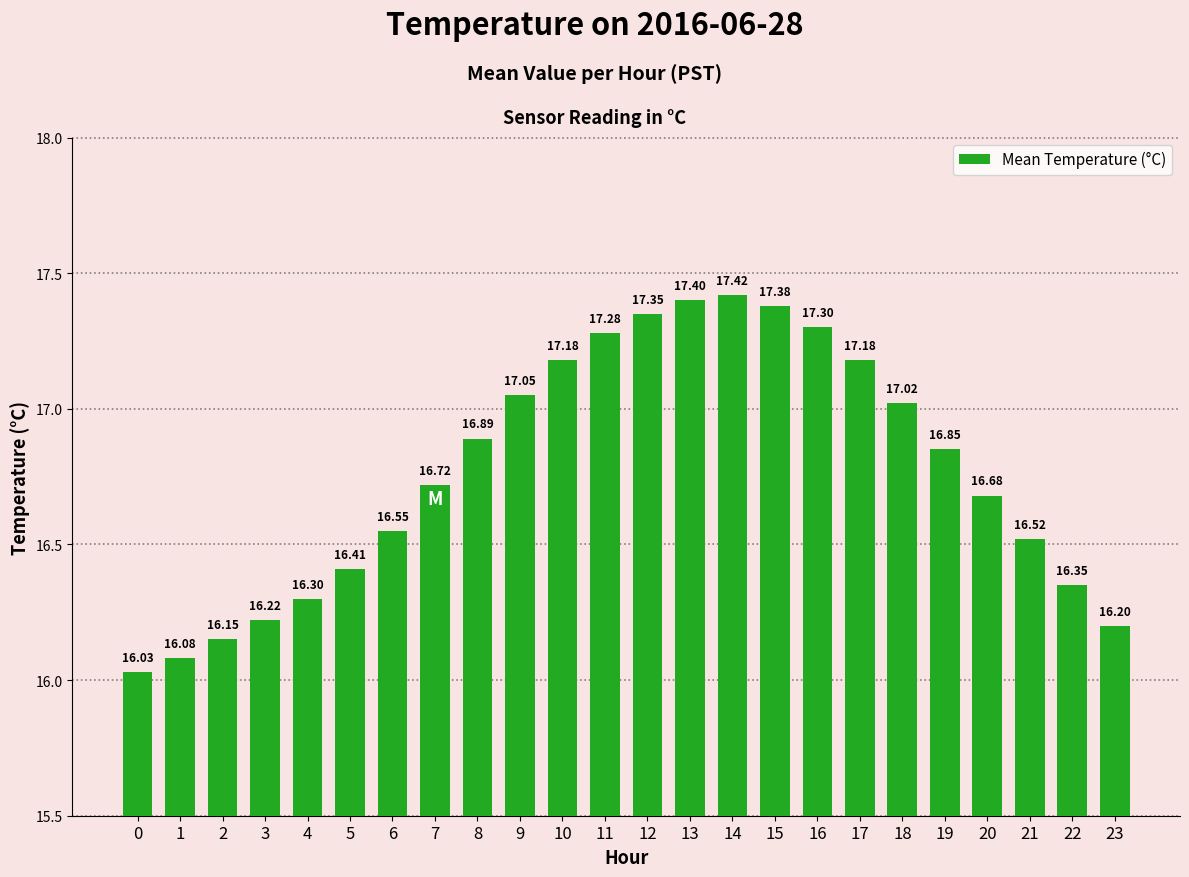

What is the average value?

16.8